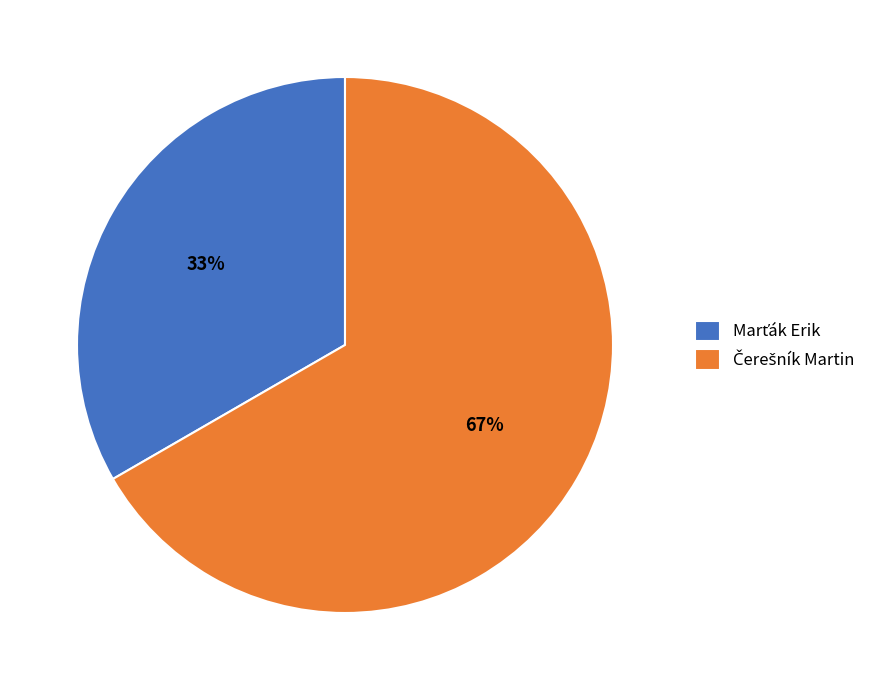

To the nearest percent, what is the average slice percentage?

50%